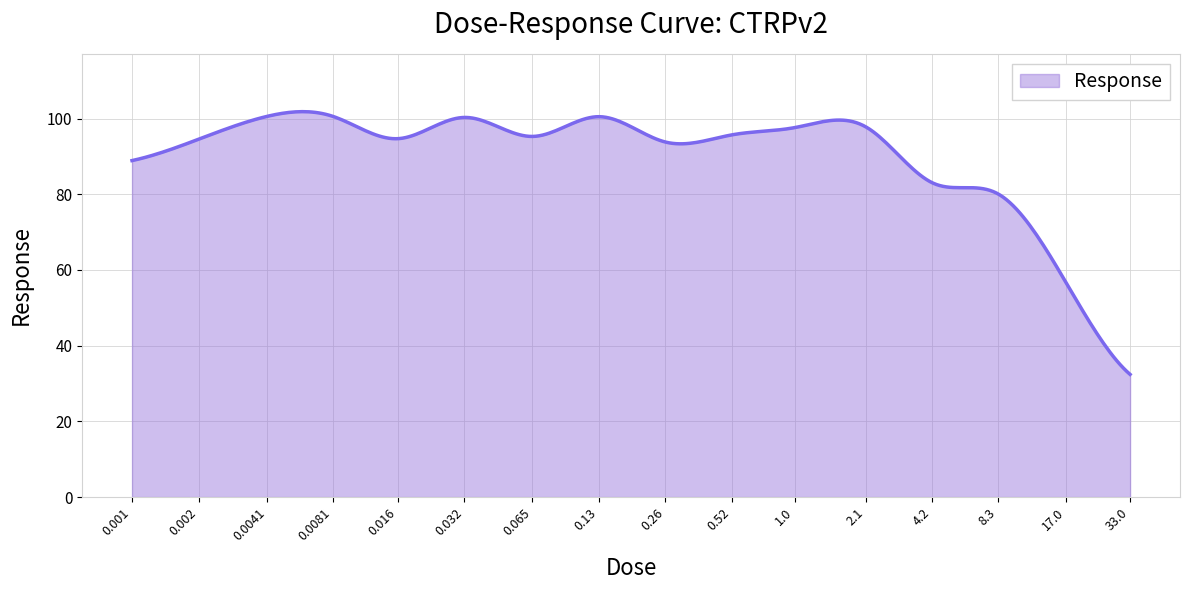

What is the greatest value displayed?

101.8